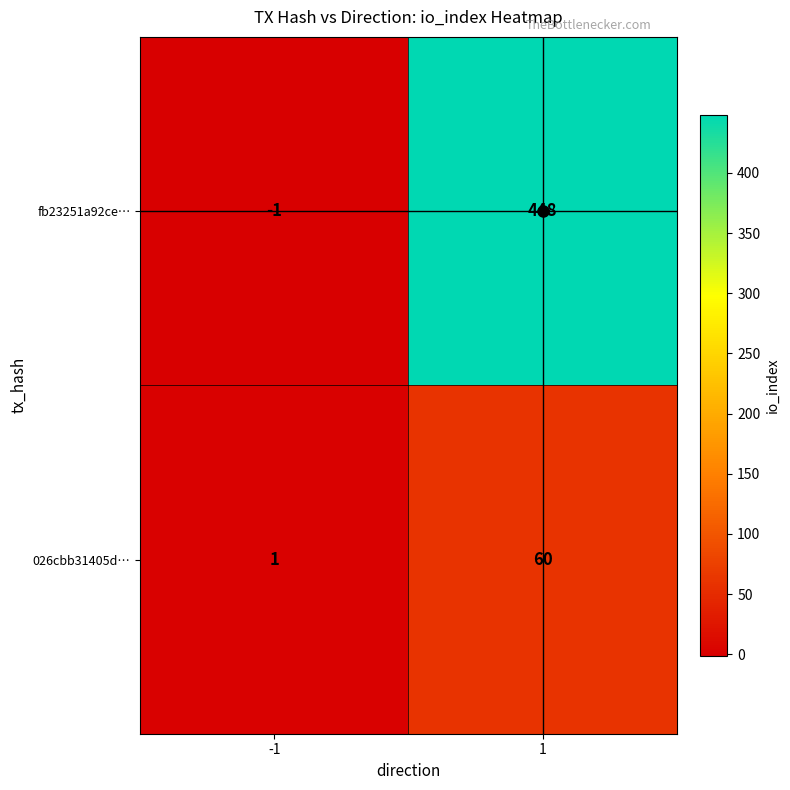

Is the value of fb23251a92ce… at 1 greater than the value of 026cbb31405d… at -1?

Yes